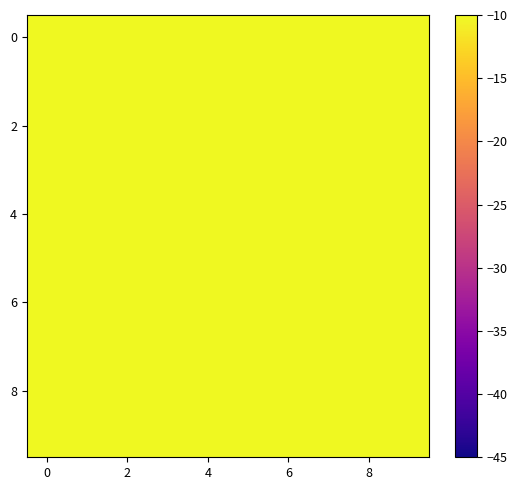

Which series has the largest total across all categories?

2